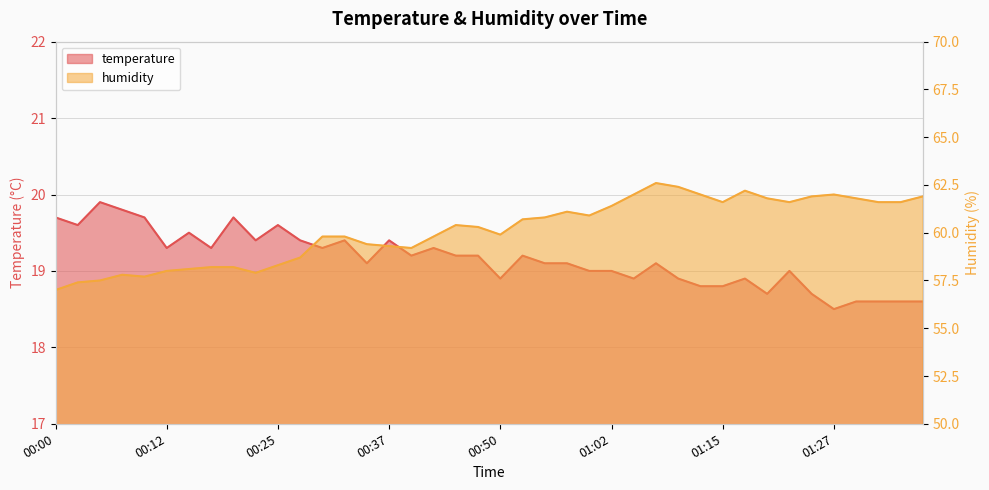

List the series in order of their peak value, lowest first.

temperature, humidity